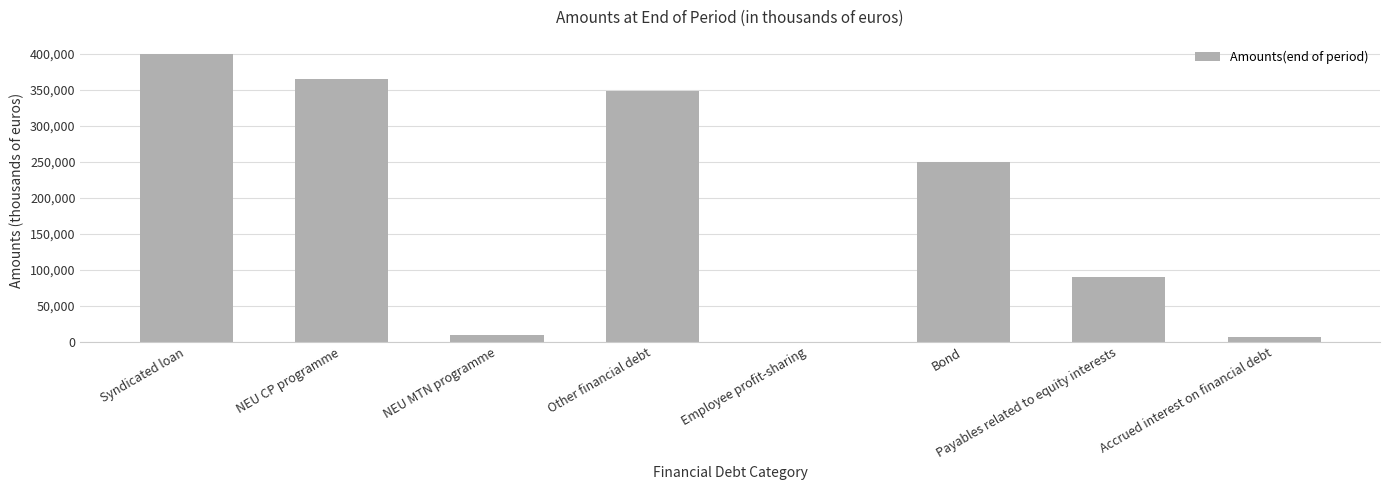

What is the greatest value displayed?

400000